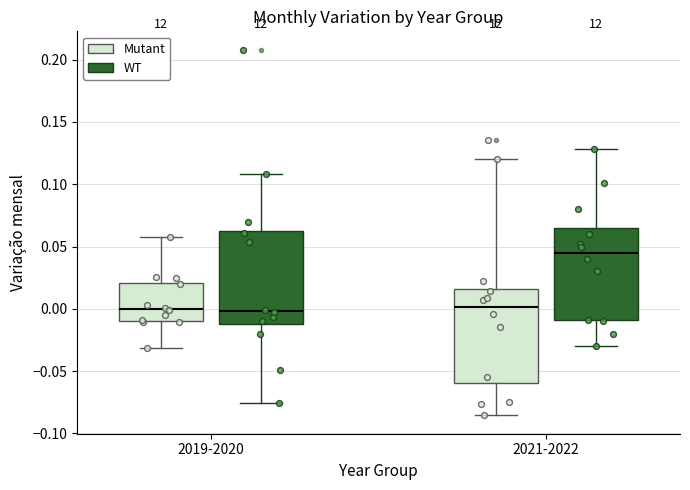

Reading left to right, transcribe this box plot: for each box, give where its median line is, the range the box spans, and where its two whiskers end, as read against the y-axis. The values are not printed on the chart, so give them approximately, as read against the axis.

2019-2020 (Mutant): median 0.000, box -0.010 to 0.020, whiskers -0.030 to 0.055
2019-2020 (WT): median 0.000, box -0.010 to 0.065, whiskers -0.075 to 0.110
2021-2022 (Mutant): median 0.000, box -0.060 to 0.015, whiskers -0.085 to 0.120
2021-2022 (WT): median 0.045, box -0.010 to 0.065, whiskers -0.030 to 0.130